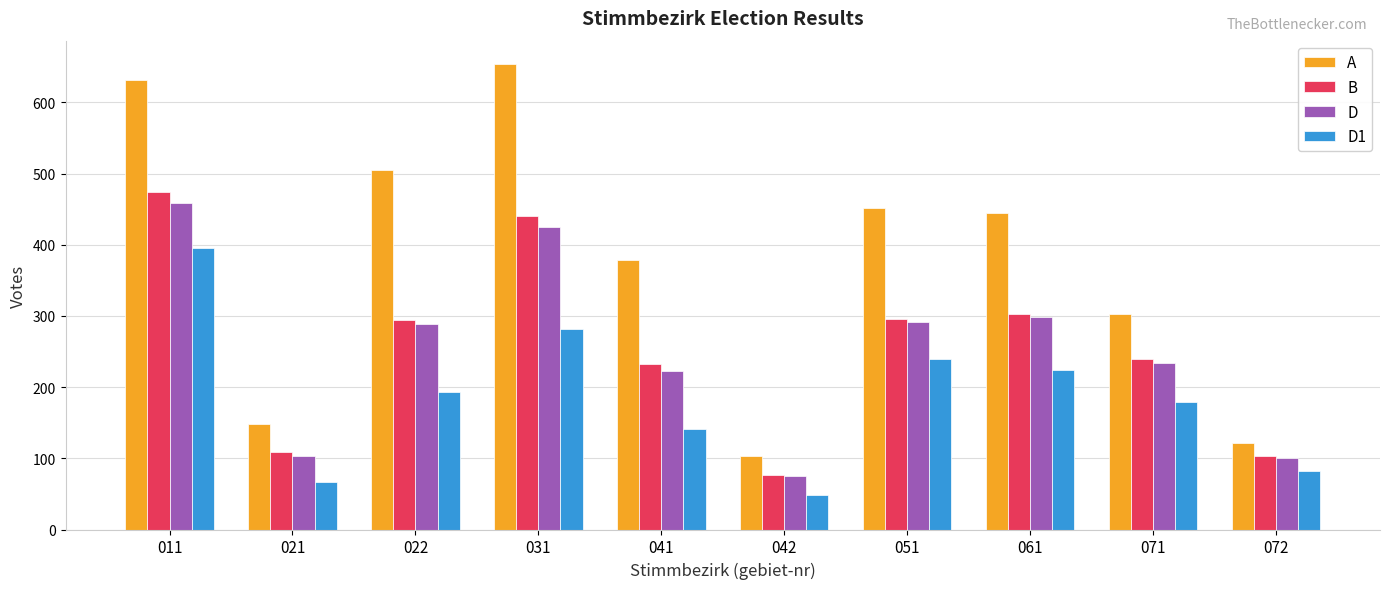

Are the bars grouped side by side (vs. stacked)?

Yes